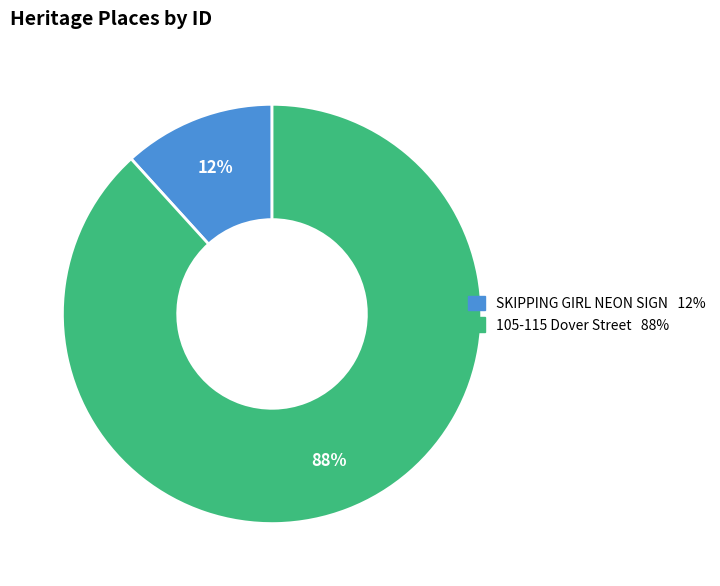

Count the number of slices in the pie.

2